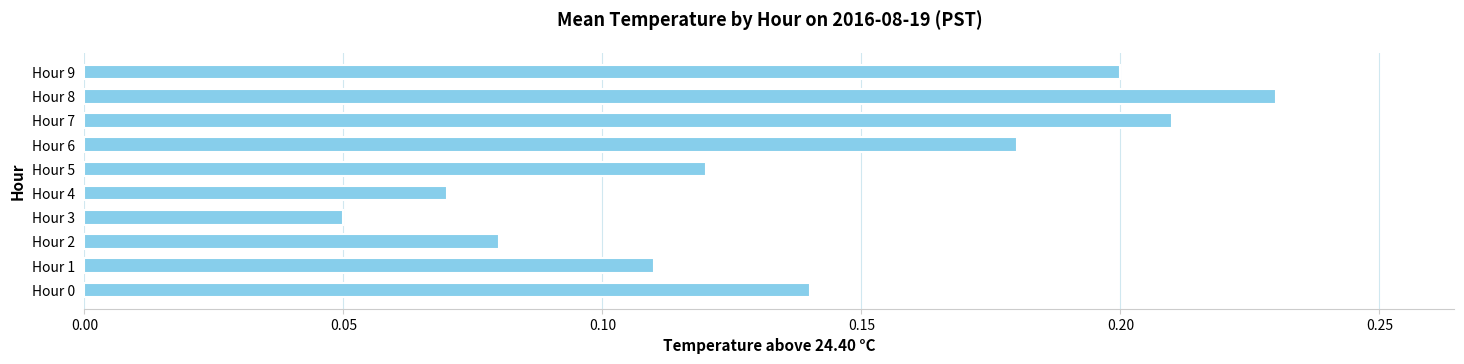

Count the values in the range 0 to 1.

10